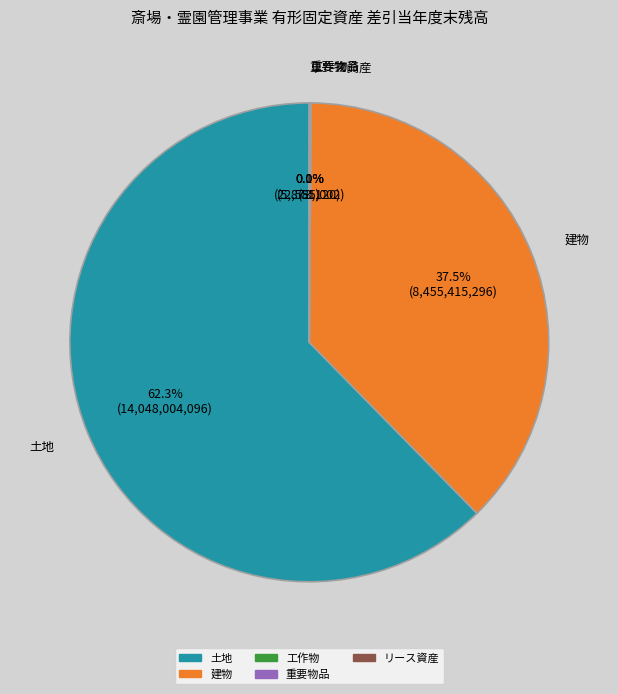

How many slices are in this pie chart?

5